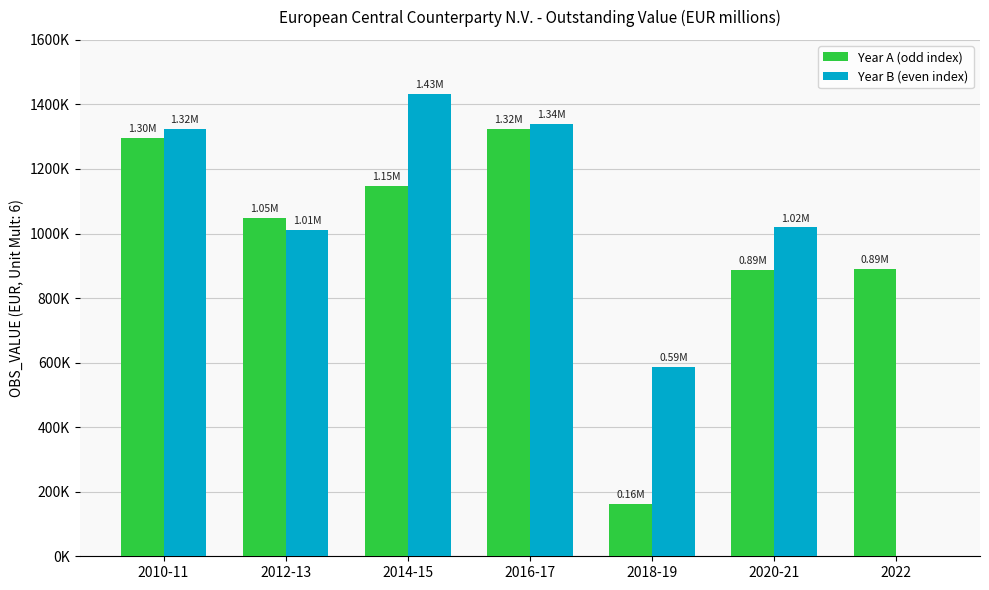

Is it true that Year B (even index) equals 1339887 at 2016-17?

True